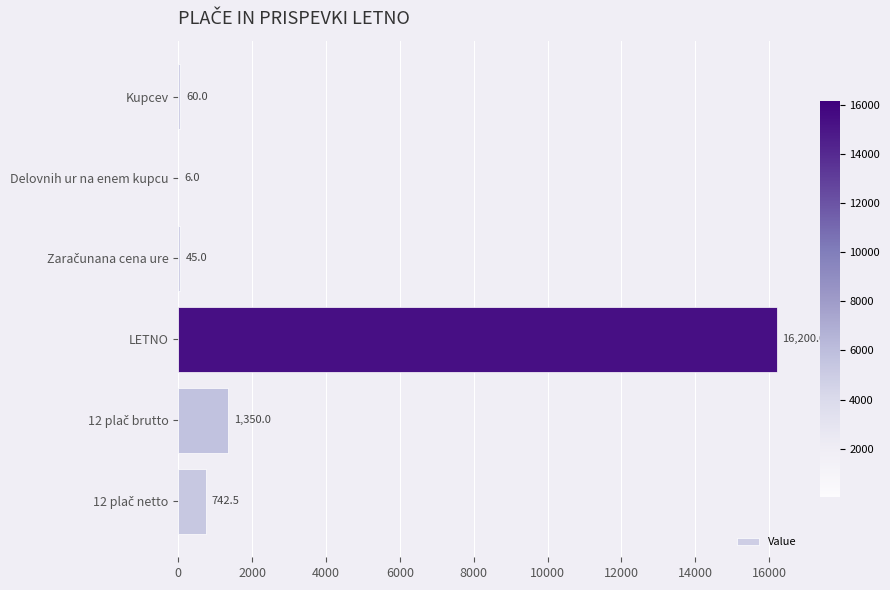

Approximately how many times larger is the value at LETNO compared to Kupcev?

270.0